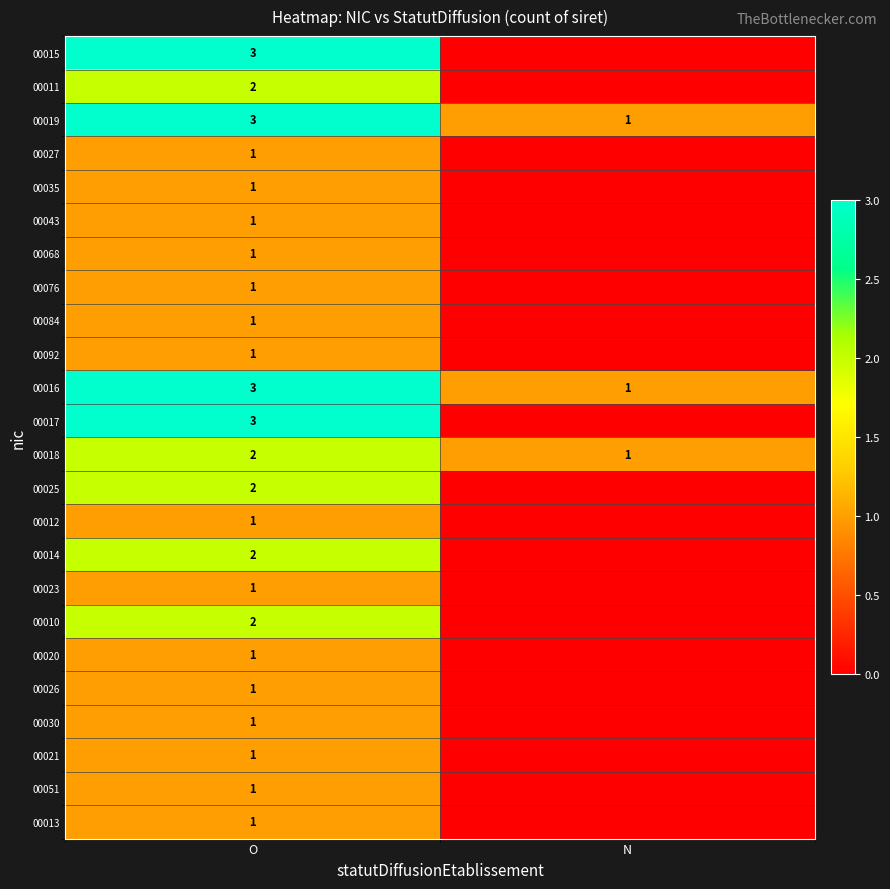

At which category is the sum across all series the highest?

O